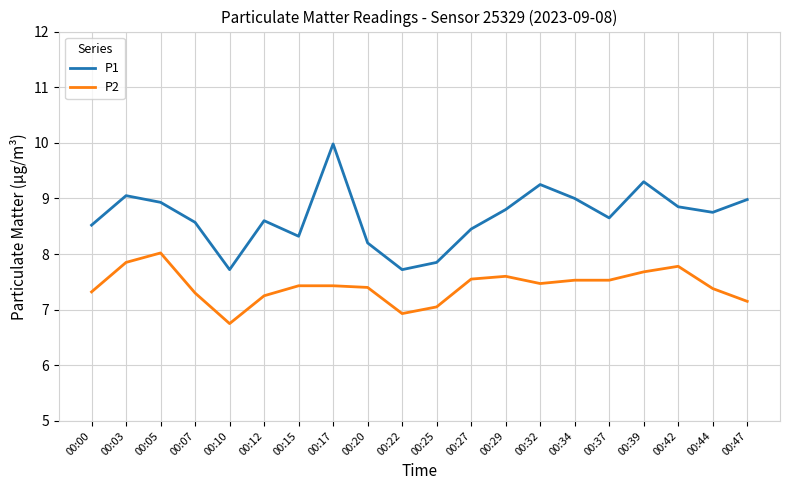

What is the difference between the highest and lowest values at 00:25?

0.8